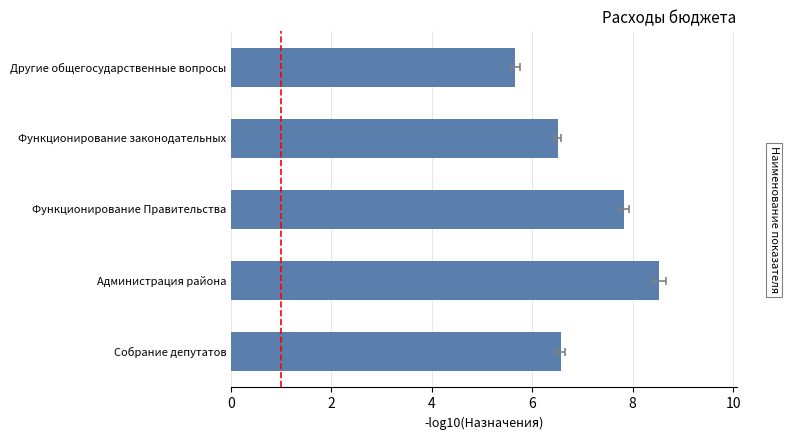

How many data points are less than 6?

1